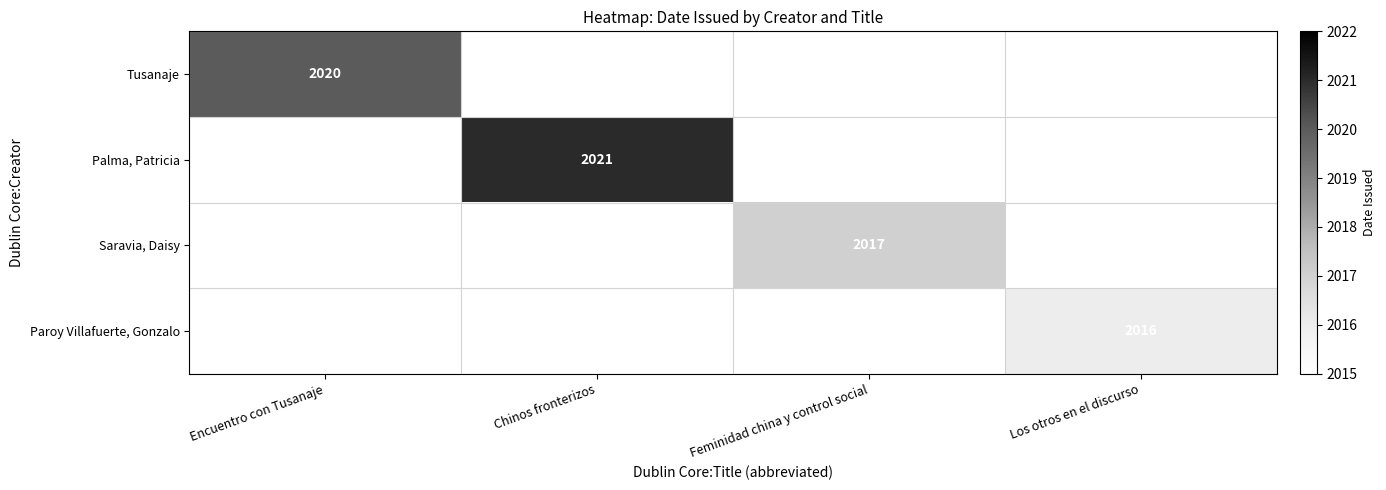

The Paroy Villafuerte, Gonzalo series shows 2016 at Los otros en el discurso. True or false?

True